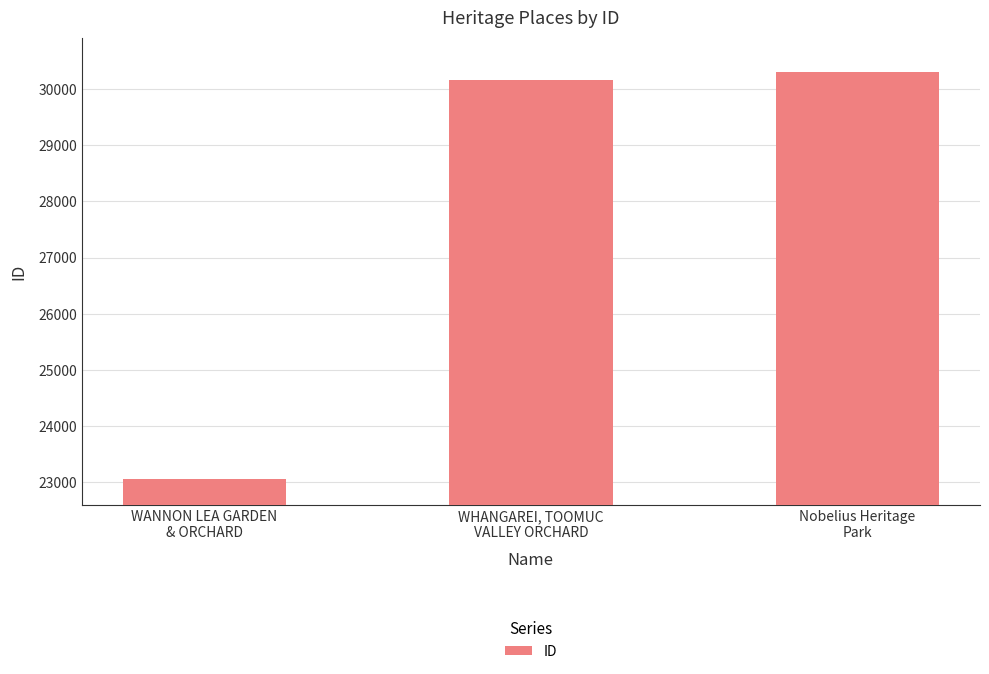

List the labels in order of value, smallest first.

WANNON LEA GARDEN
& ORCHARD, WHANGAREI, TOOMUC
VALLEY ORCHARD, Nobelius Heritage
Park